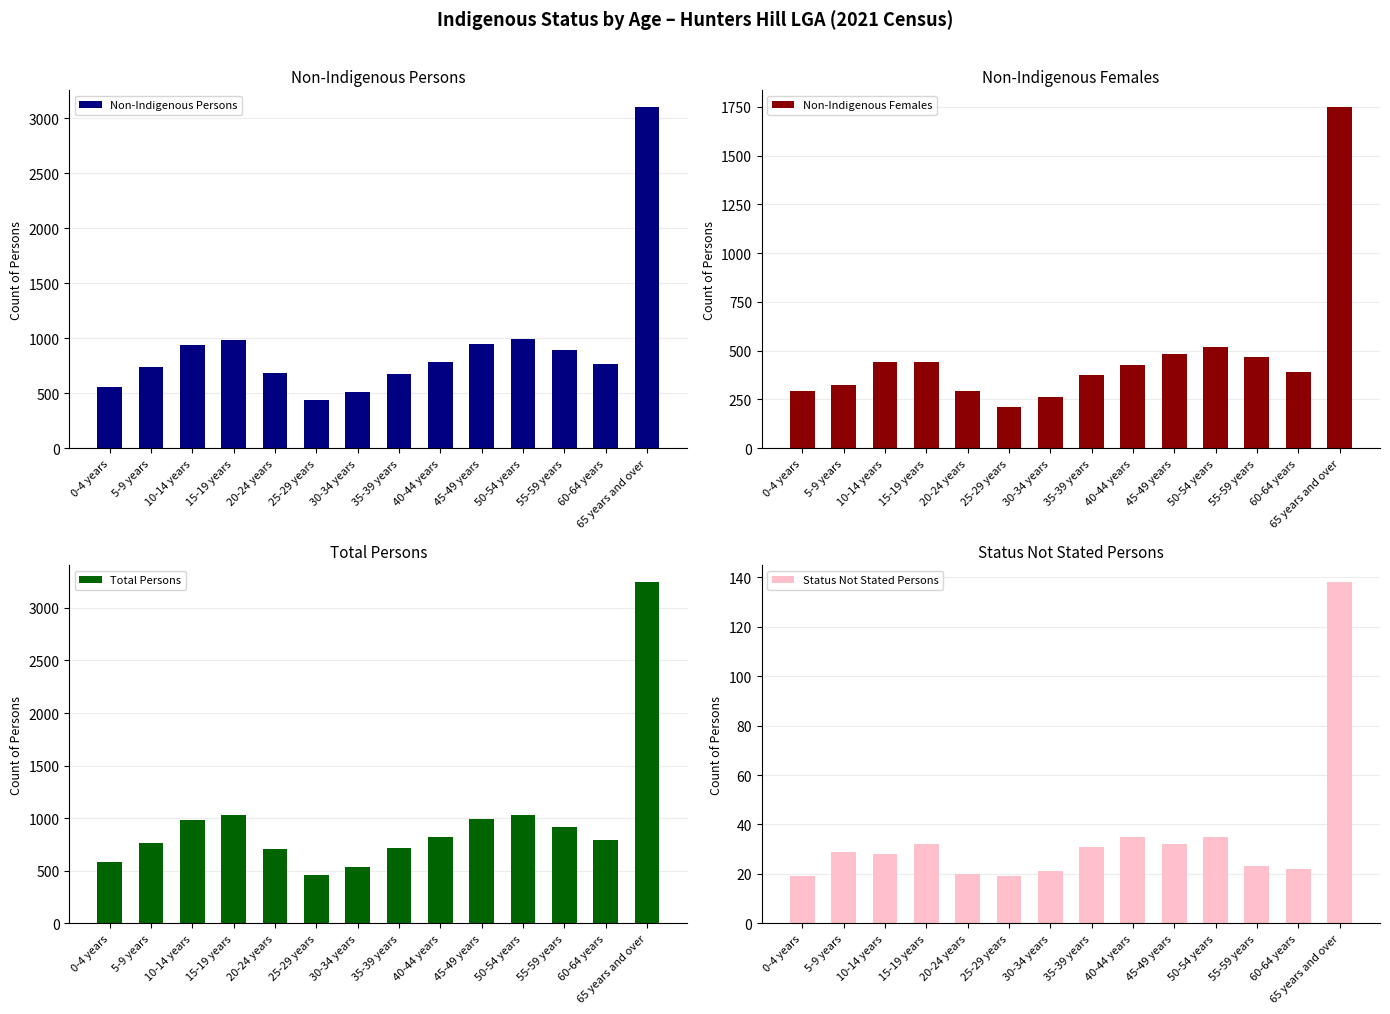

Which series has the largest range (max minus min)?

Total Persons